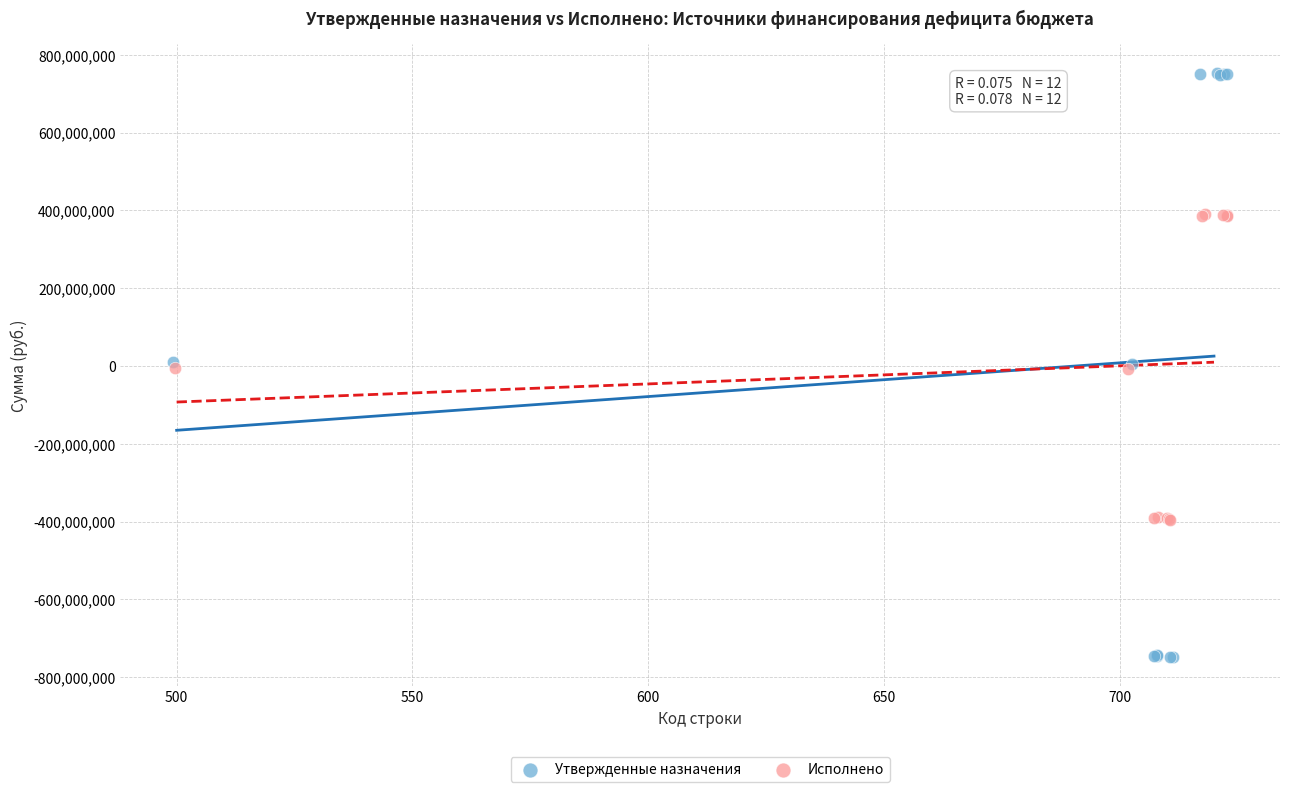

Which series has the widest spread of Y values?

Утвержденные назначения